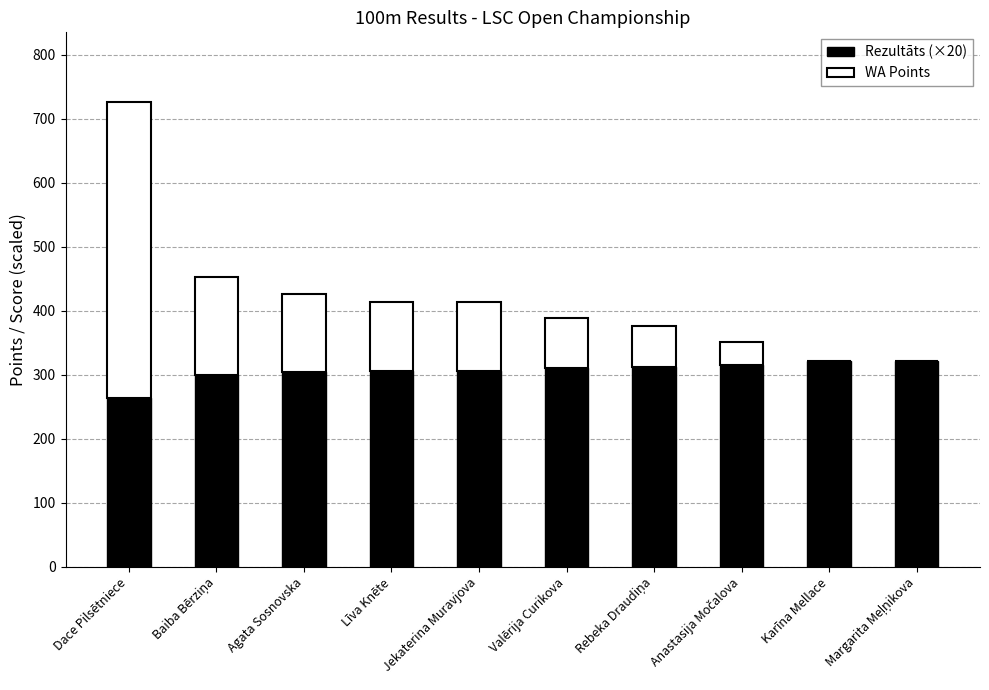

The value of Rezultāts (×20) at Karīna Mellace is 322. True or false?

True